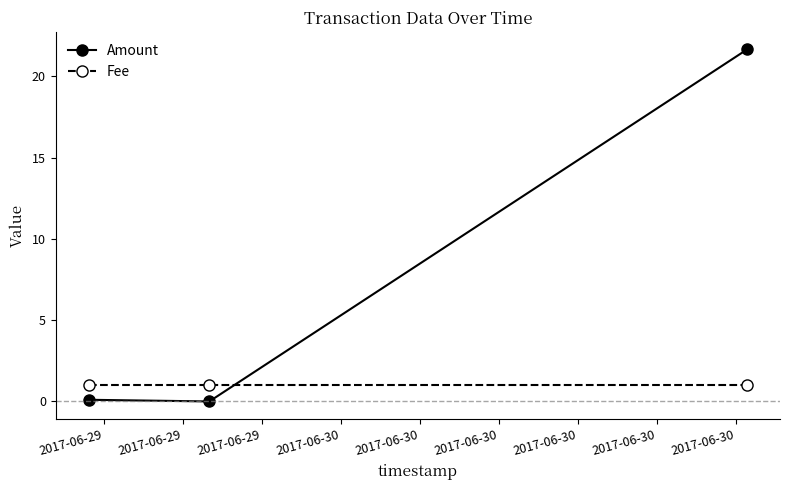

What is the sum of all Fee values?

3.0